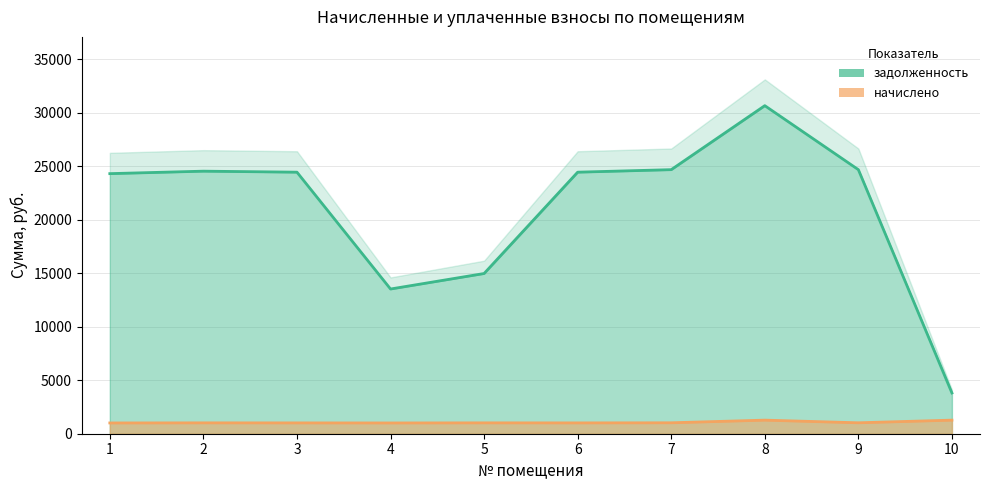

What is the value of the задолженность point at the 6th from the left?

24438.6